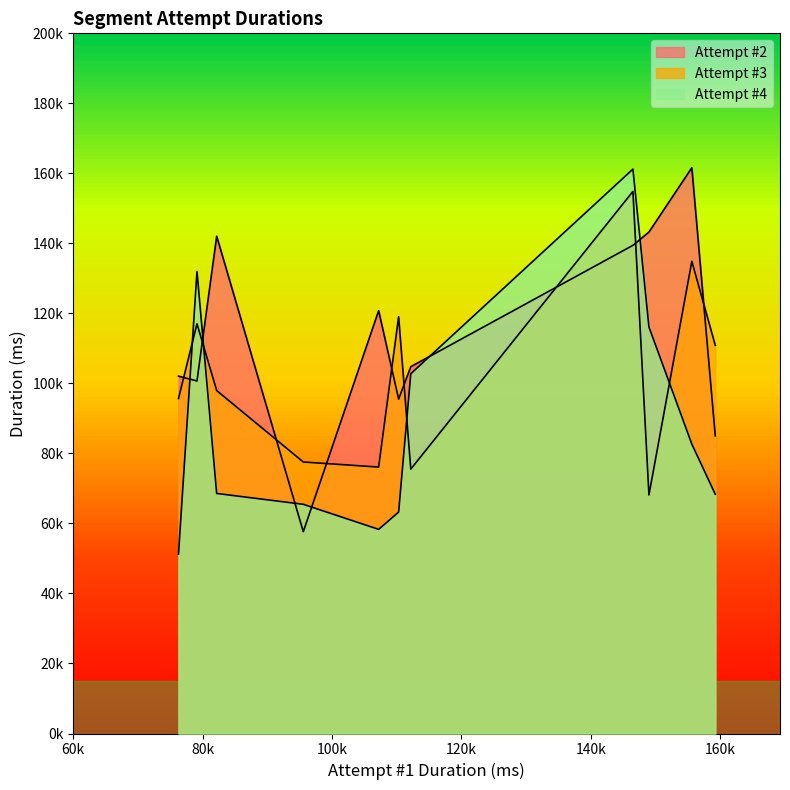

The Attempt #3 series shows 39832 at Rocket. True or false?

False